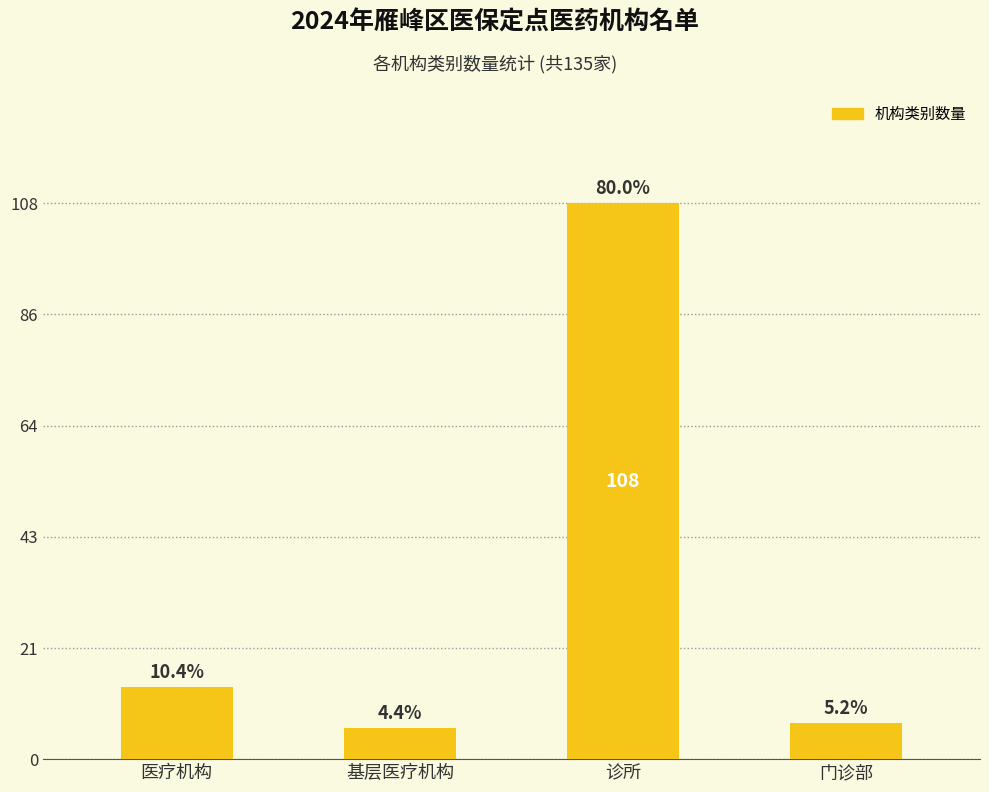

Are the bars grouped side by side (vs. stacked)?

No